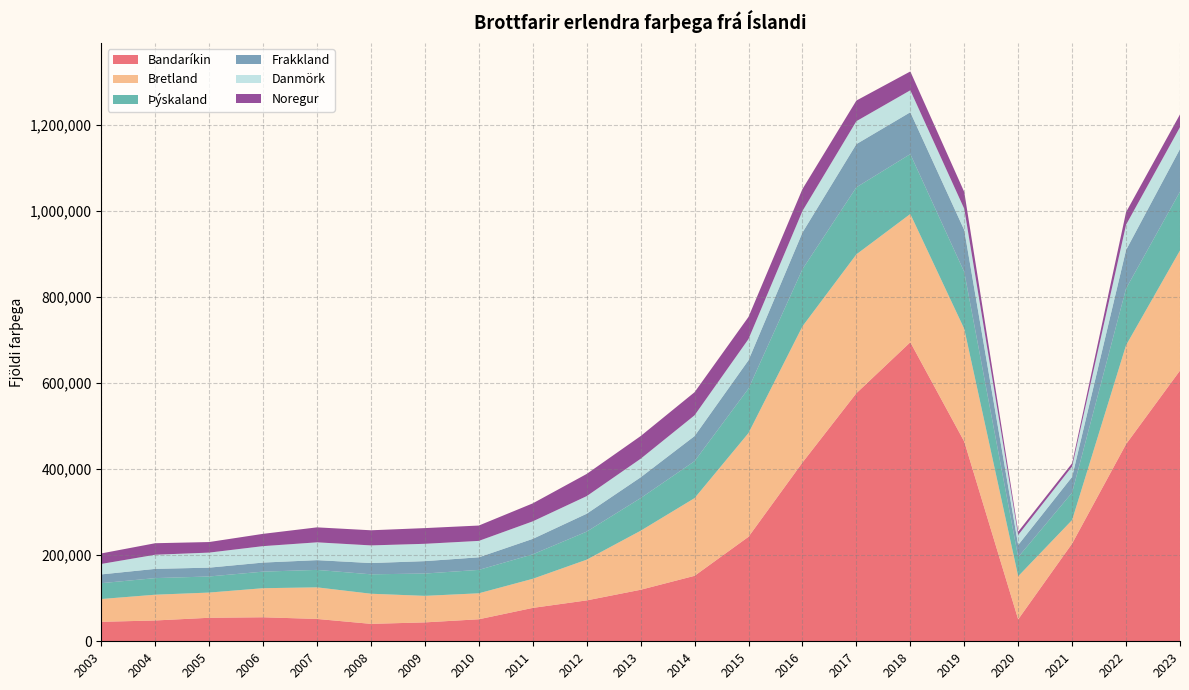

Reading right to left, list all the values displayed in this chart.

Bandaríkin: 2023=629015	2022=458014	2021=227093	2020=50958	2019=464059	2018=694814	2017=576403	2016=415287	2015=242805	2014=152104	2013=119712	2012=95026	2011=77561	2010=51166	2009=43909	2008=40495	2007=51909	2006=55800	2005=54631	2004=48366	2003=45242
Bretland: 2023=279059	2022=229843	2021=54637	2020=100147	2019=261805	2018=297963	2017=322543	2016=316395	2015=241024	2014=180503	2013=137108	2012=94599	2011=67608	2010=60326	2009=61619	2008=69982	2007=73391	2006=67530	2005=58560	2004=59856	2003=52973
Þýskaland: 2023=136490	2022=131812	2021=63775	2020=44447	2019=132155	2018=139155	2017=155813	2016=132789	2015=103384	2014=85915	2013=75814	2012=65179	2011=56815	2010=54377	2009=51879	2008=45120	2007=40556	2006=38489	2005=37387	2004=38539	2003=36807
Frakkland: 2023=99208	2022=89376	2021=36560	2020=28188	2019=97507	2018=97224	2017=100374	2016=85221	2015=65822	2014=58293	2013=48313	2012=41570	2011=35957	2010=29255	2009=28818	2008=26161	2007=22671	2006=21073	2005=20516	2004=21482	2003=20345
Danmörk: 2023=50765	2022=58746	2021=24239	2020=23218	2019=49280	2018=51019	2017=53240	2016=49951	2015=49225	2014=48237	2013=43119	2012=40906	2011=40705	2010=38139	2009=40270	2008=41026	2007=41392	2006=38205	2005=34952	2004=32845	2003=24326
Noregur: 2023=29633	2022=29295	2021=7440	2020=7731	2019=39133	2018=43735	2017=47958	2016=51012	2015=51402	2014=53647	2013=52707	2012=51534	2011=41802	2010=35662	2009=36485	2008=35122	2007=34779	2006=28540	2005=24541	2004=26746	2003=24417